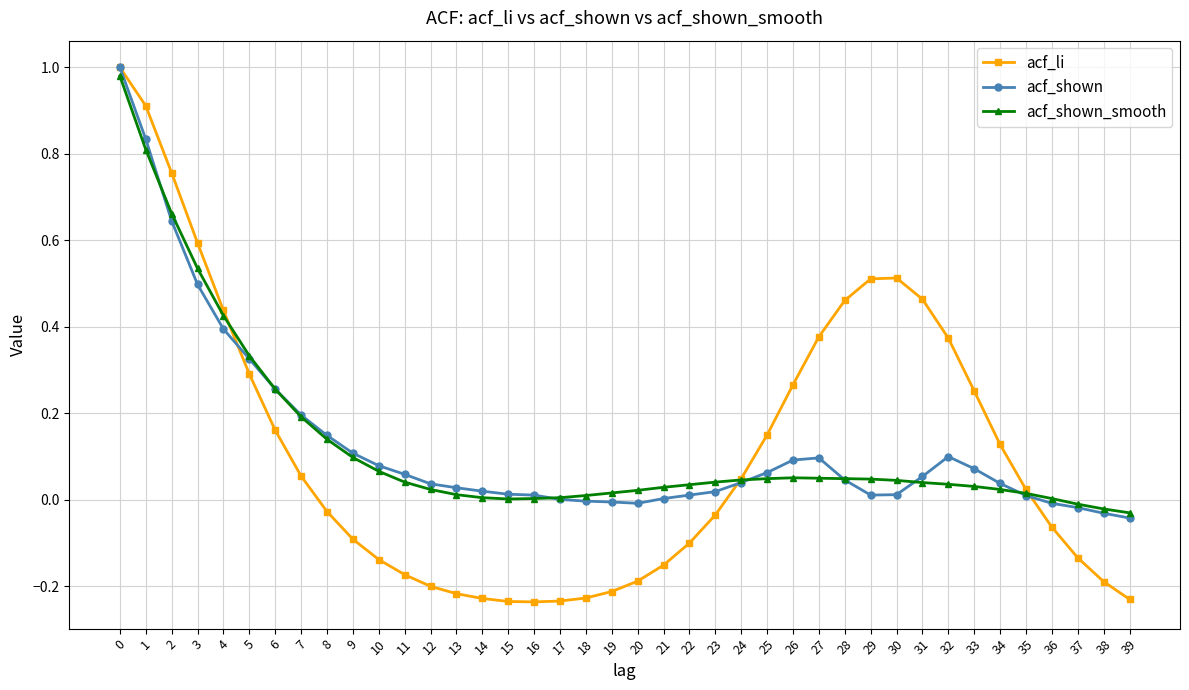

Is the value of acf_shown_smooth at 14 greater than the value of acf_shown at 5?

No